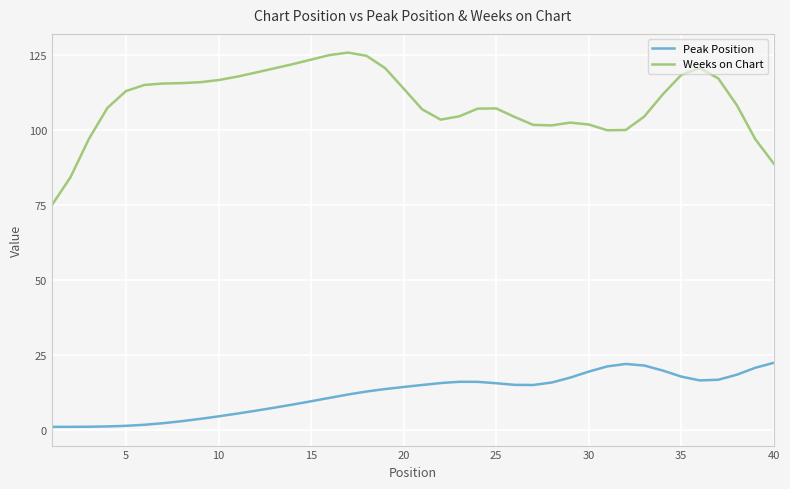

What is the maximum value shown in the chart?

125.6